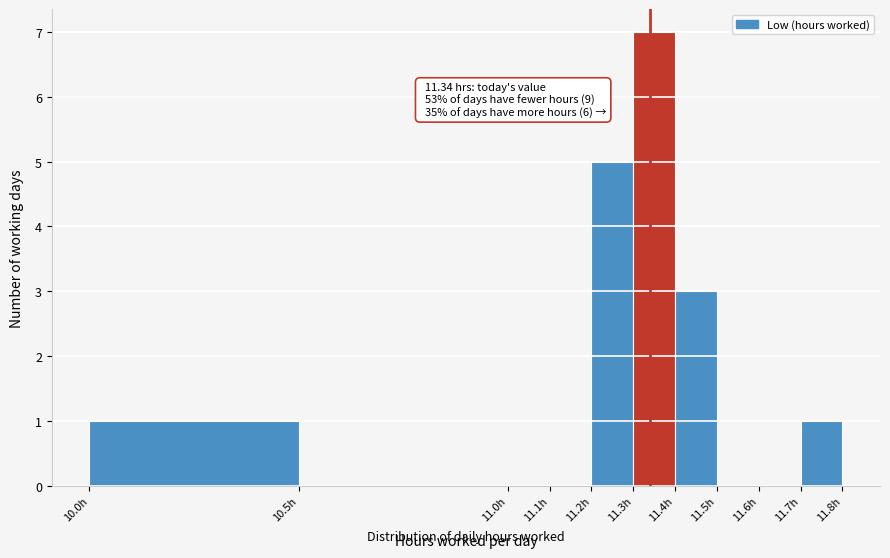

Which range on the x-axis has the tallest bar?

11.3 to 11.4